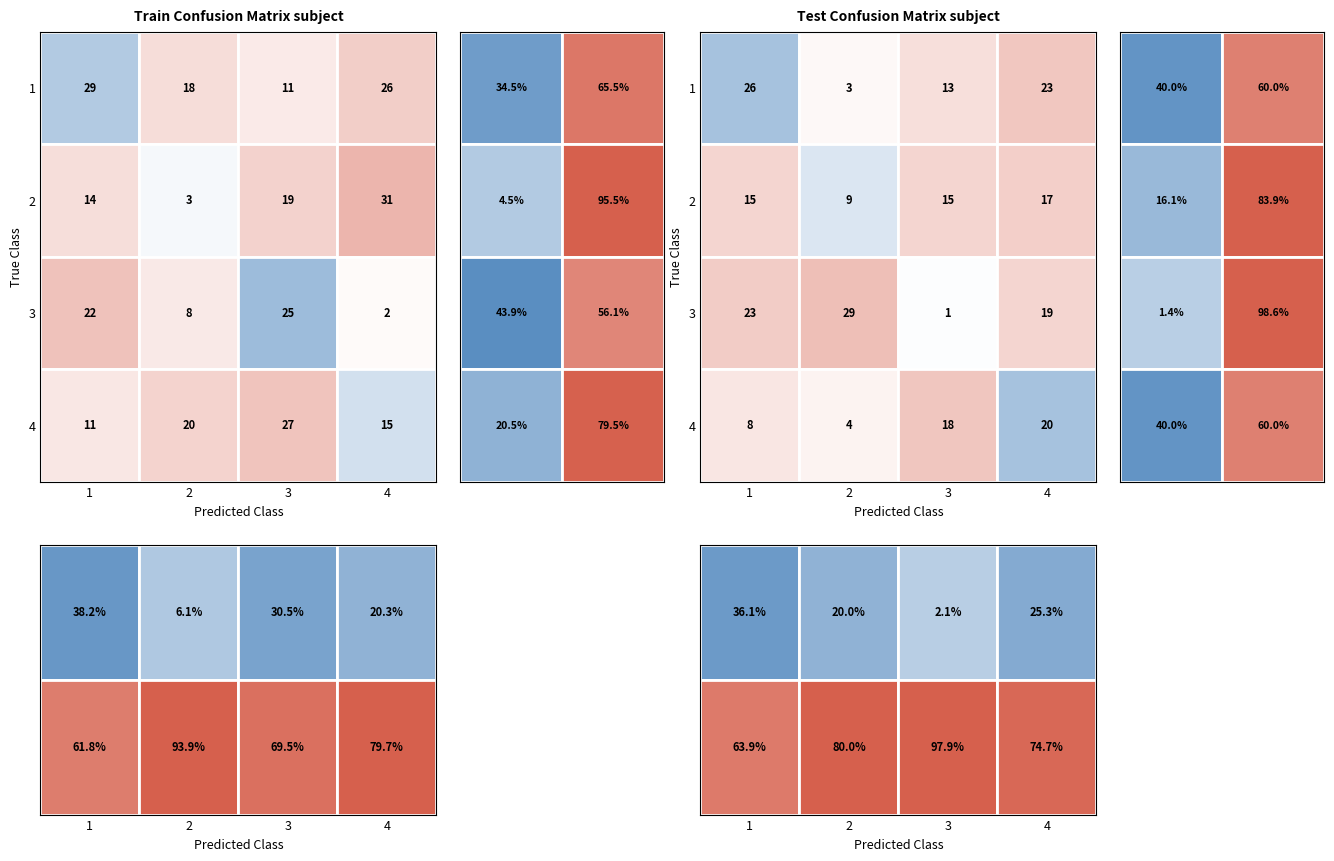

Reading right to left, extract all data points from this chart.

1: 26	11	18	29
2: 31	19	3	14
3: 2	25	8	22
4: 15	27	20	11